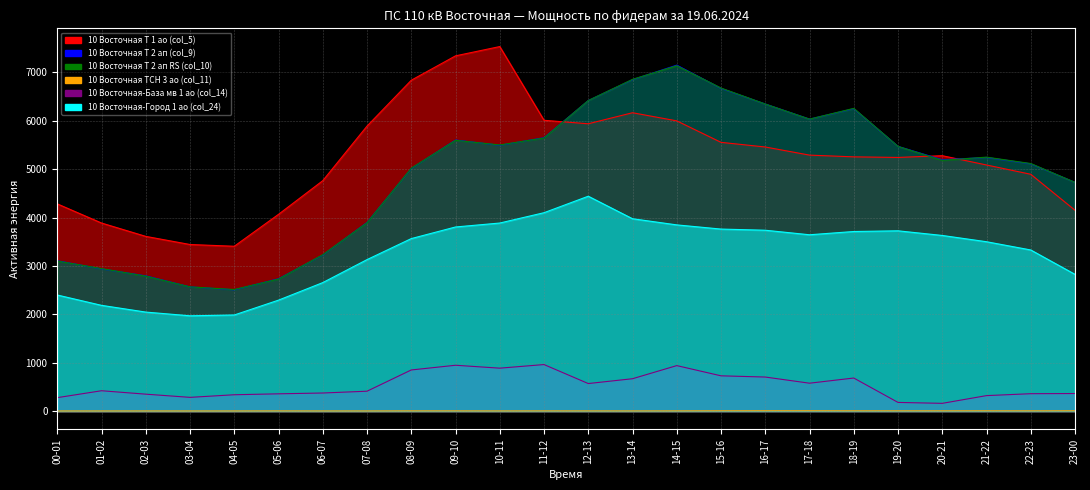

True or false: 10 Восточная Т 2 ап (col_9) and 10 Восточная ТСН 3 ао (col_11) cross at least once.

False